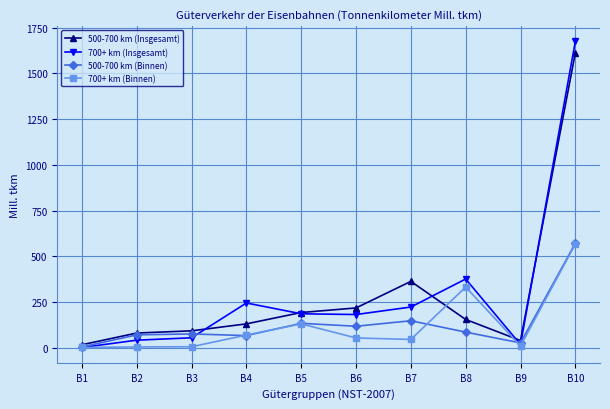

In 500-700 km (Insgesamt), how many points are lower than both neighbors (excluding endpoints)?

1